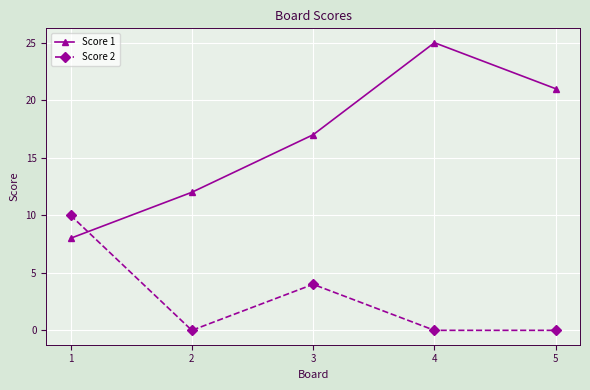

Which series has the widest spread of values?

Score 1